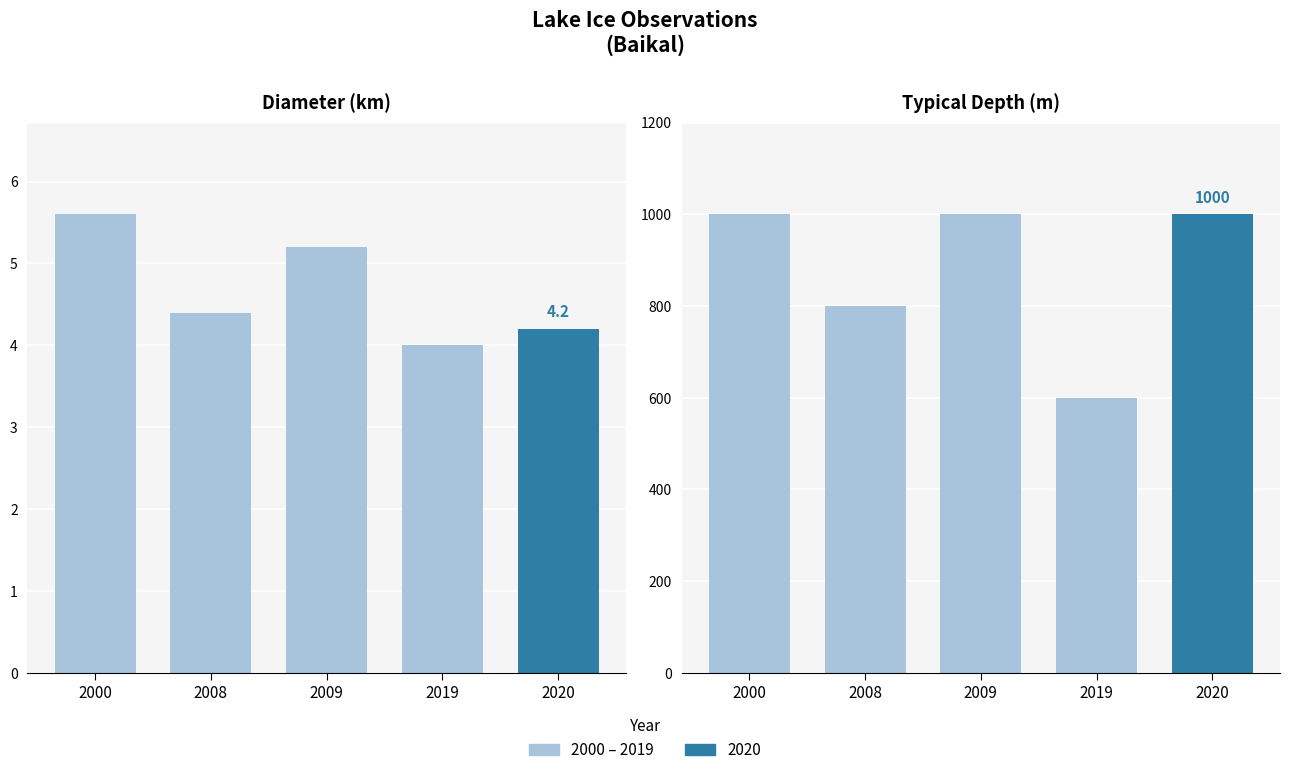

Between 2000 and 2009, which series saw the biggest shift?

Diameter